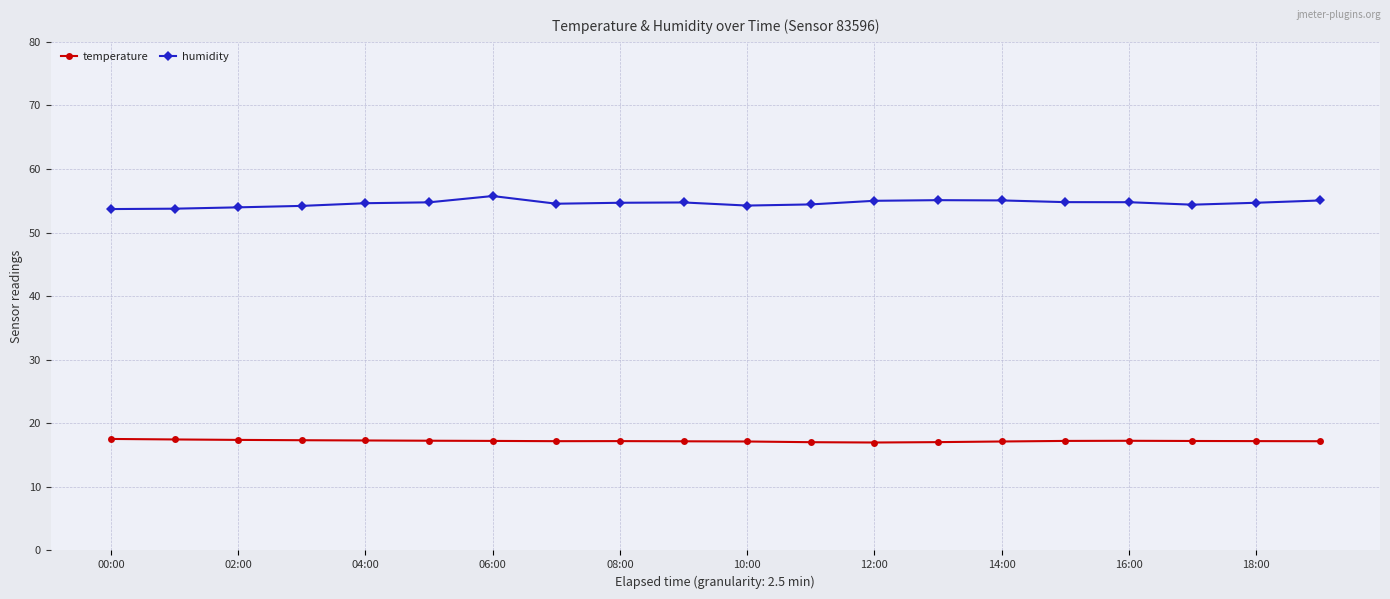

What is the greatest value displayed?

55.8